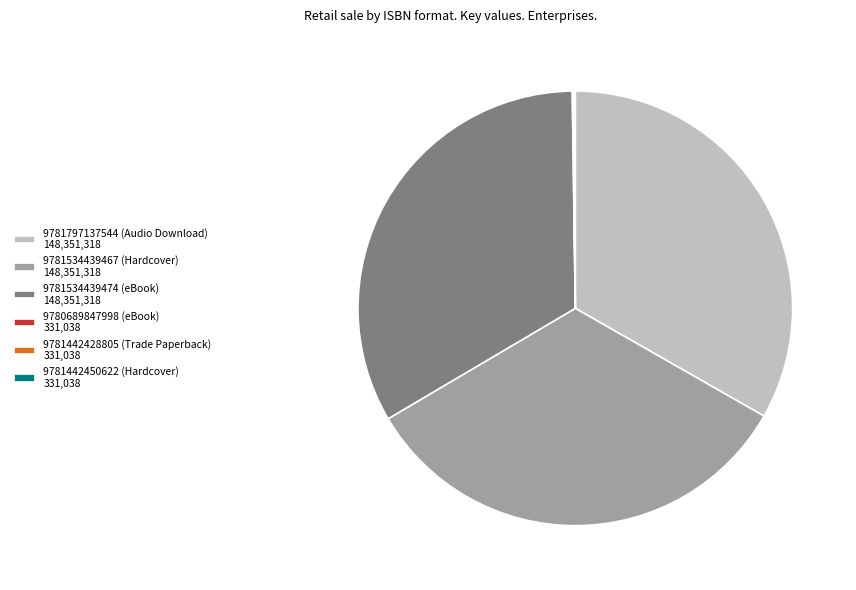

Combined, do 9781534439467 (Hardcover) 148,351,318 and 9781534439474 (eBook) 148,351,318 account for over 50%?

Yes